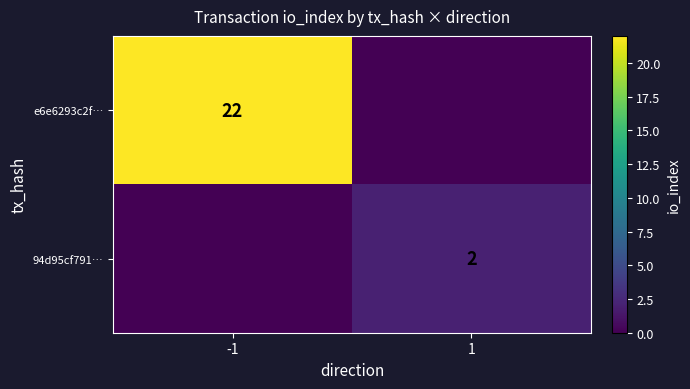

The value of 94d95cf791… at 1 is 3. True or false?

False